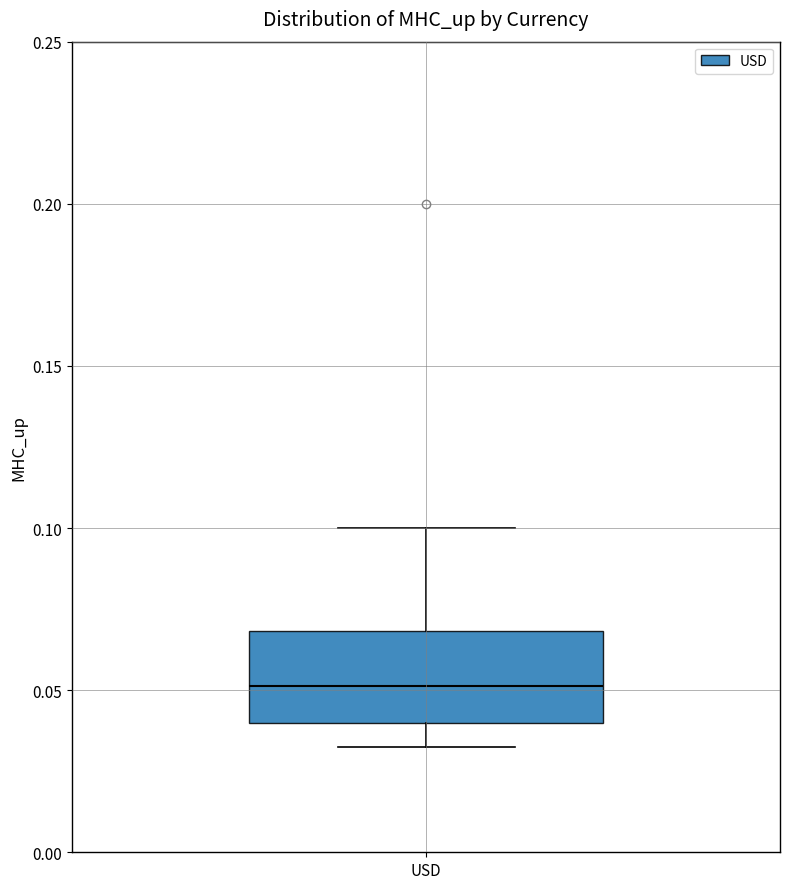

Read this box plot against the y-axis: the position of the median line, the range covered by the box, and the ends of both whiskers. The values are not printed on the chart, so give them approximately, as read against the axis.

median 0.050, box 0.040 to 0.070, whiskers 0.035 to 0.100